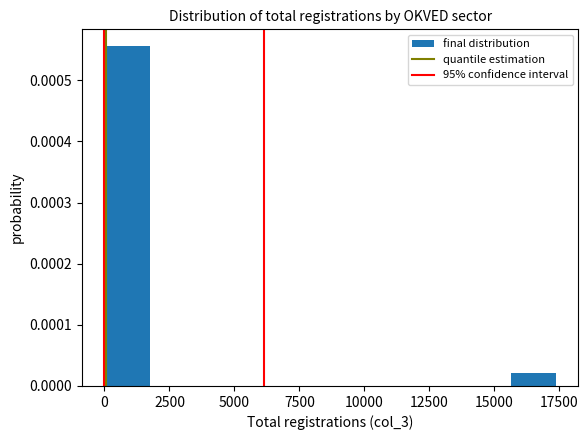

Around what value on the x-axis is the tallest bar? Give the approximate position of its centre, as read against the axis.

1000